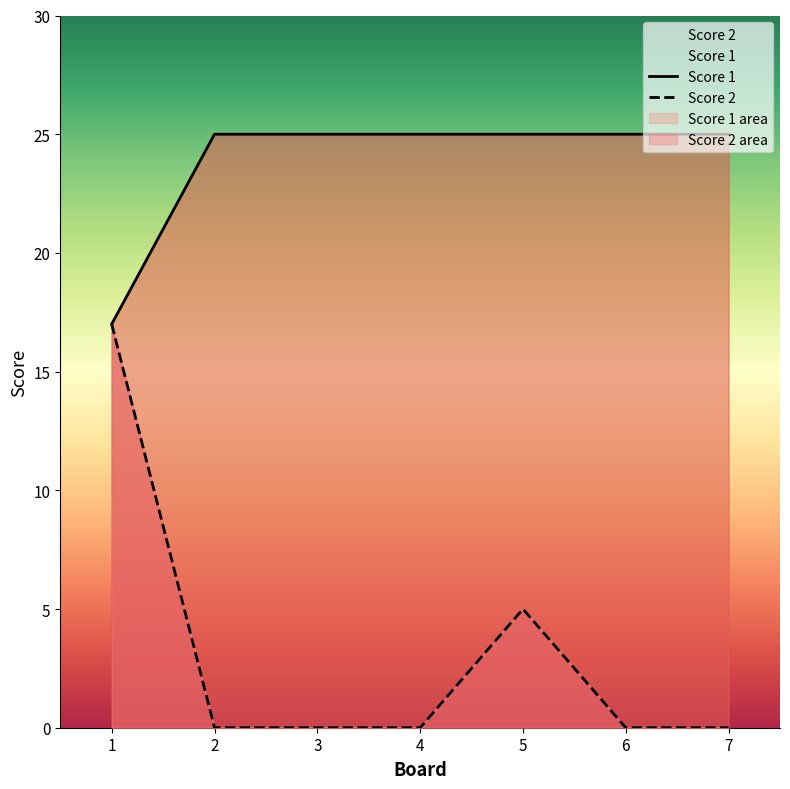

True or false: Score 2 has more than 1 interior local peaks.

False